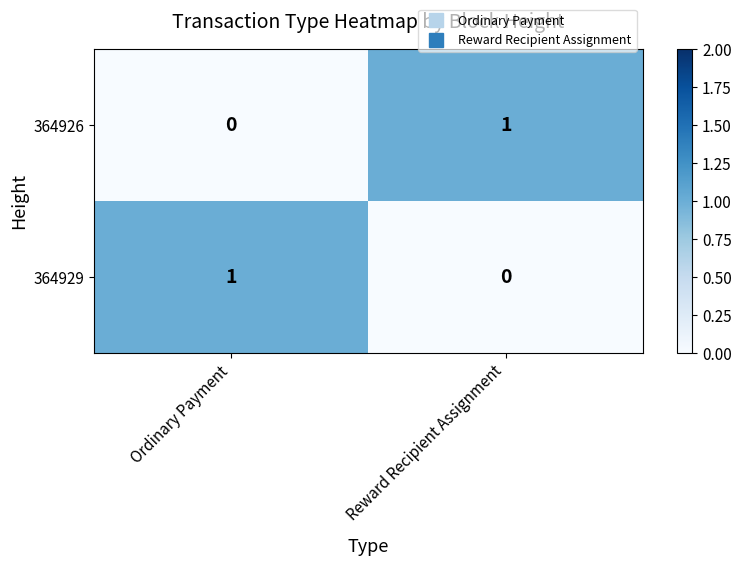

At which label does 364929 reach its peak?

Ordinary Payment